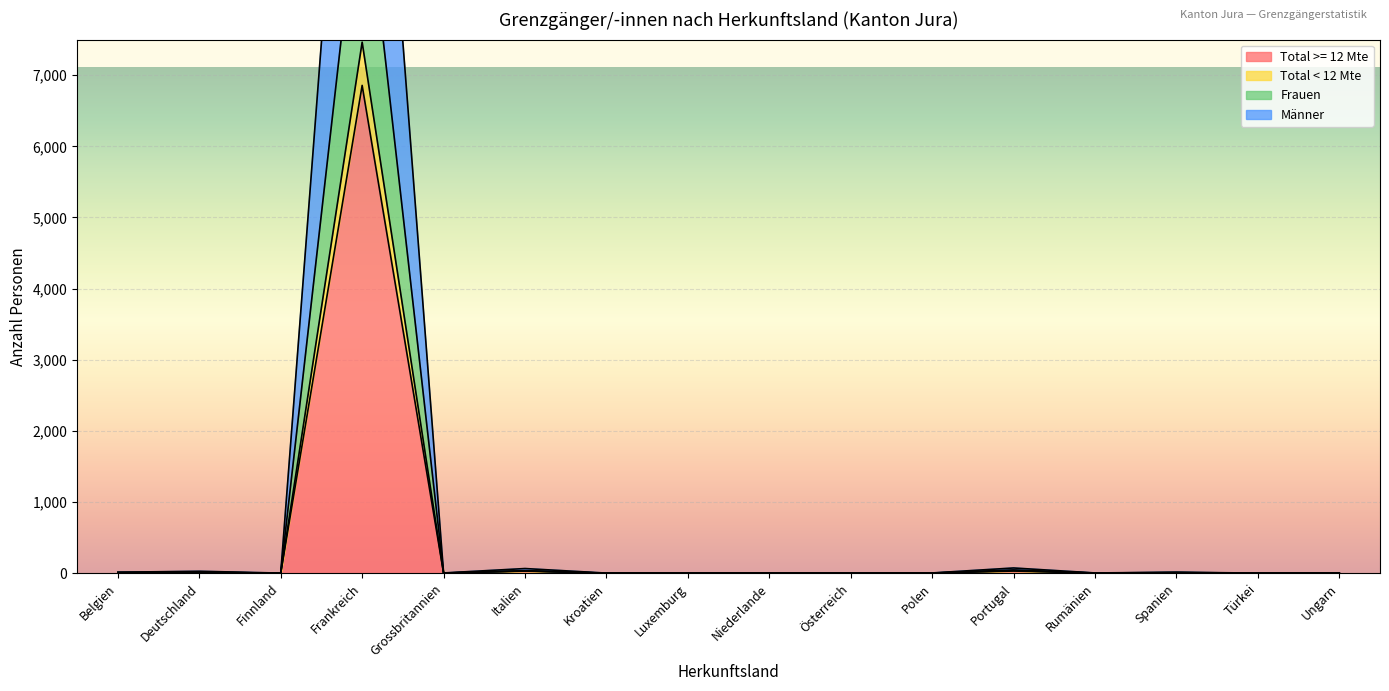

The Männer series shows 2 at Österreich. True or false?

True